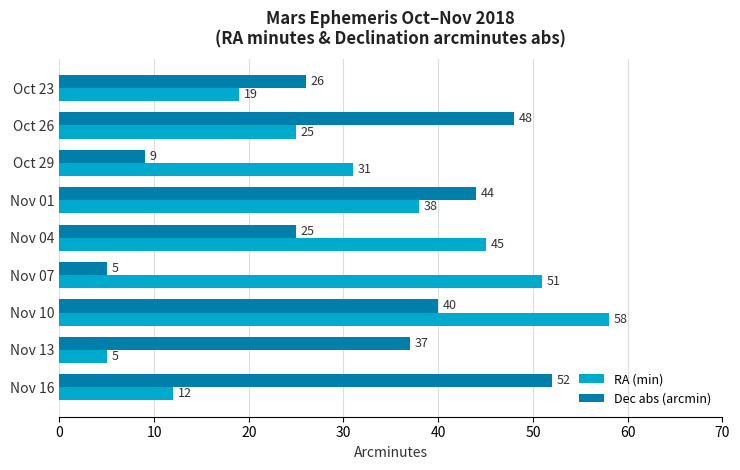

What is the greatest value displayed?

58